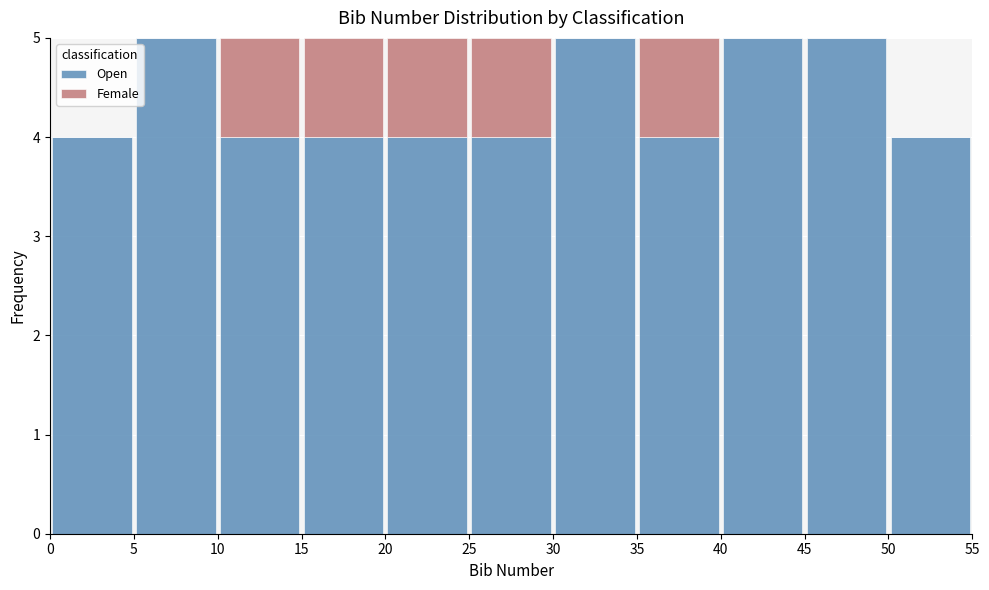

What is the total height of the stacked bar covering 20 to 25 on the x-axis? The values are not printed on the chart, so give them approximately, as read against the axis.

5